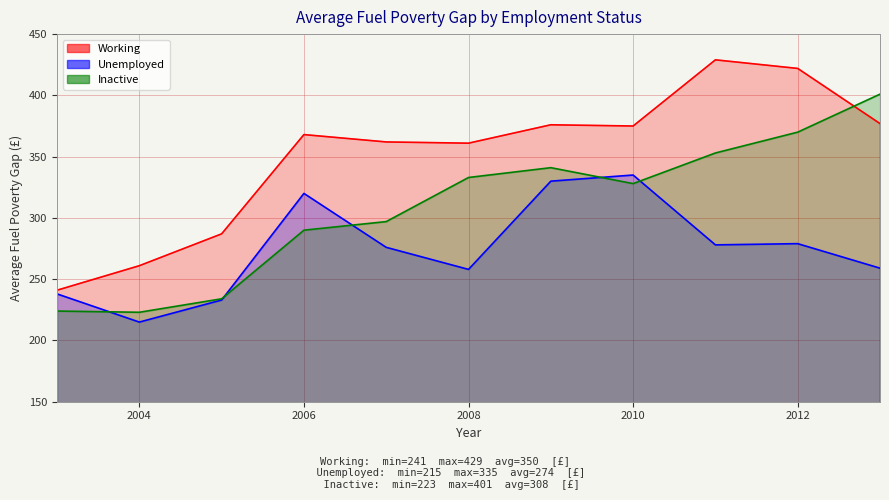

At which label is Inactive closest to 312?

2007